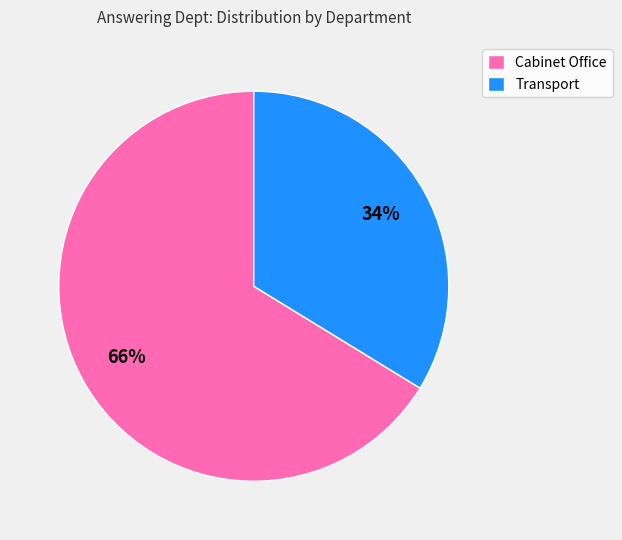

Between Cabinet Office and Transport, which is larger?

Cabinet Office